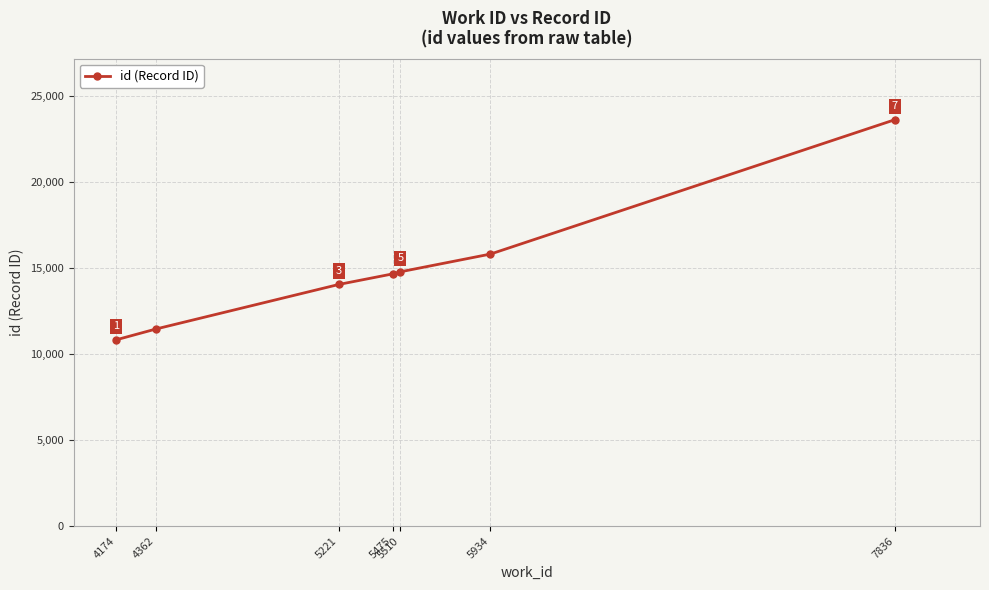

What is the maximum value shown in the chart?

23623